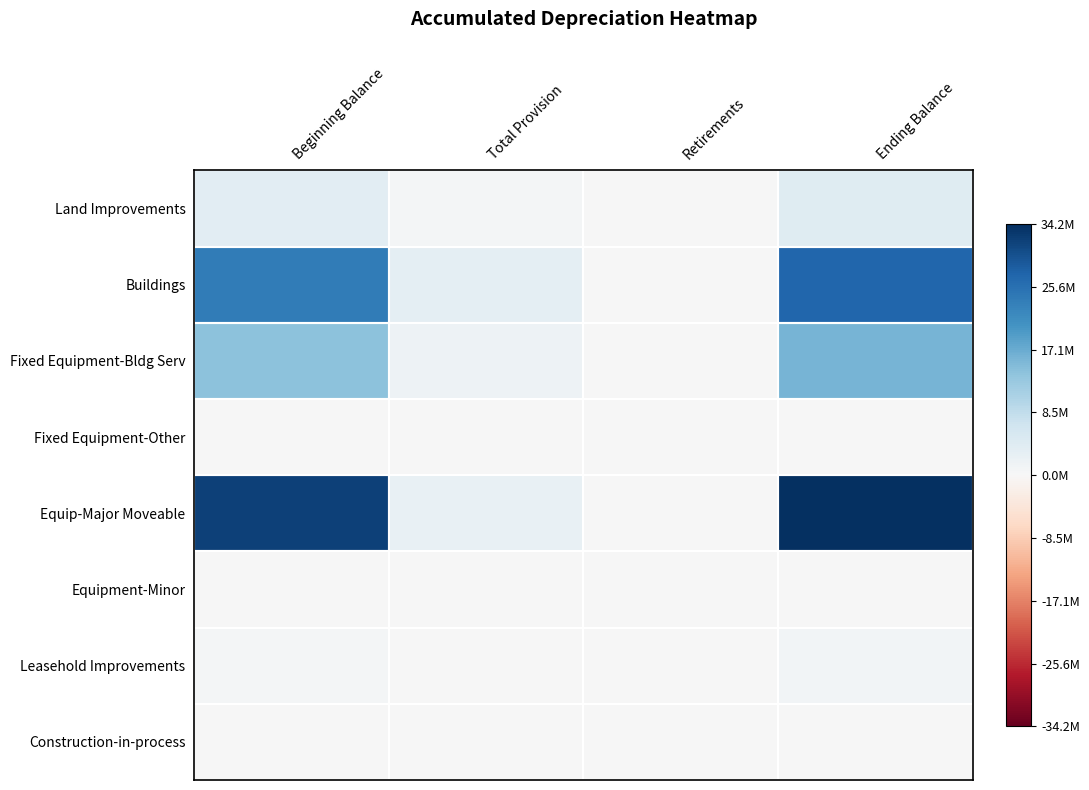

Which series has the largest total across all categories?

Equip-Major Moveable